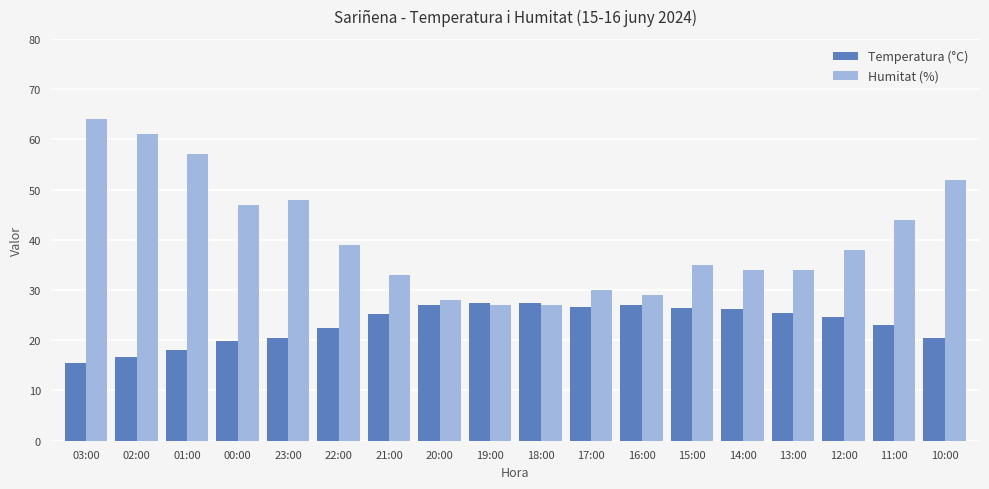

At 00:00, list the series in order from smallest to largest.

Temperatura (°C), Humitat (%)